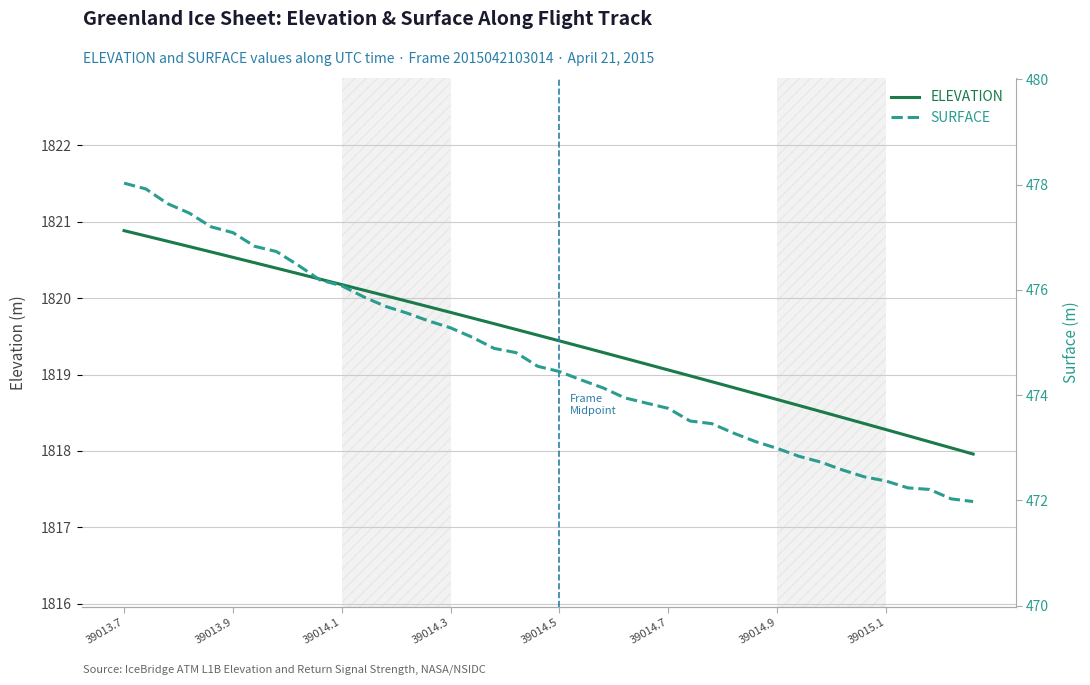

True or false: ELEVATION and SURFACE intersect in this chart.

False